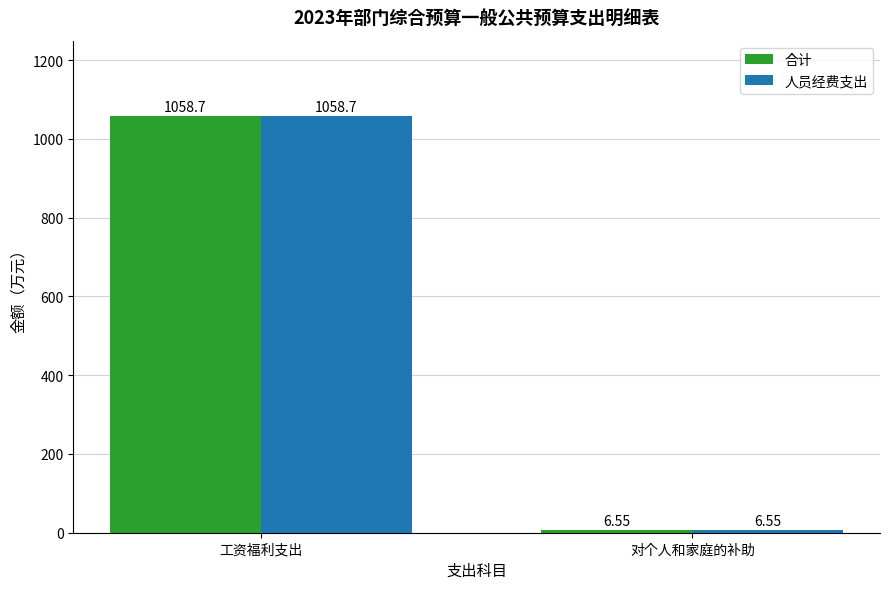

List the labels in order of 人员经费支出 value, smallest first.

对个人和家庭的补助, 工资福利支出